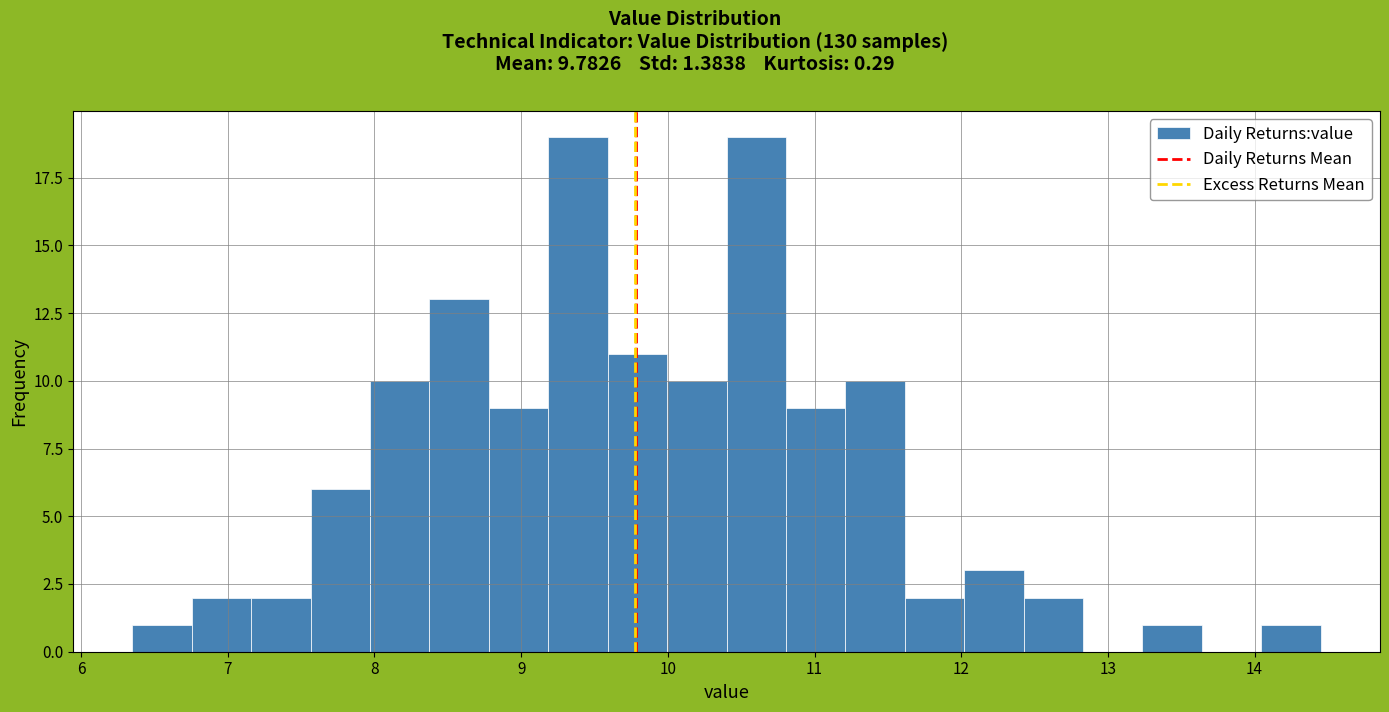

Reading left to right, list every bar in this chart as the range it spans on the x-axis followed by its height. Neither the bar edges nor the heights are printed on the chart, so give them approximately, as read against the axes.

6.4 to 6.8: 1
6.8 to 7.2: 2
7.2 to 7.6: 2
7.6 to 8.0: 6
8.0 to 8.4: 10
8.4 to 8.8: 13
8.8 to 9.2: 9
9.2 to 9.6: 19
9.6 to 10.0: 11
10.0 to 10.4: 10
10.4 to 10.8: 19
10.8 to 11.2: 9
11.2 to 11.6: 10
11.6 to 12.0: 2
12.0 to 12.4: 3
12.4 to 12.8: 2
12.8 to 13.2: 0
13.2 to 13.6: 1
13.6 to 14.0: 0
14.0 to 14.5: 1